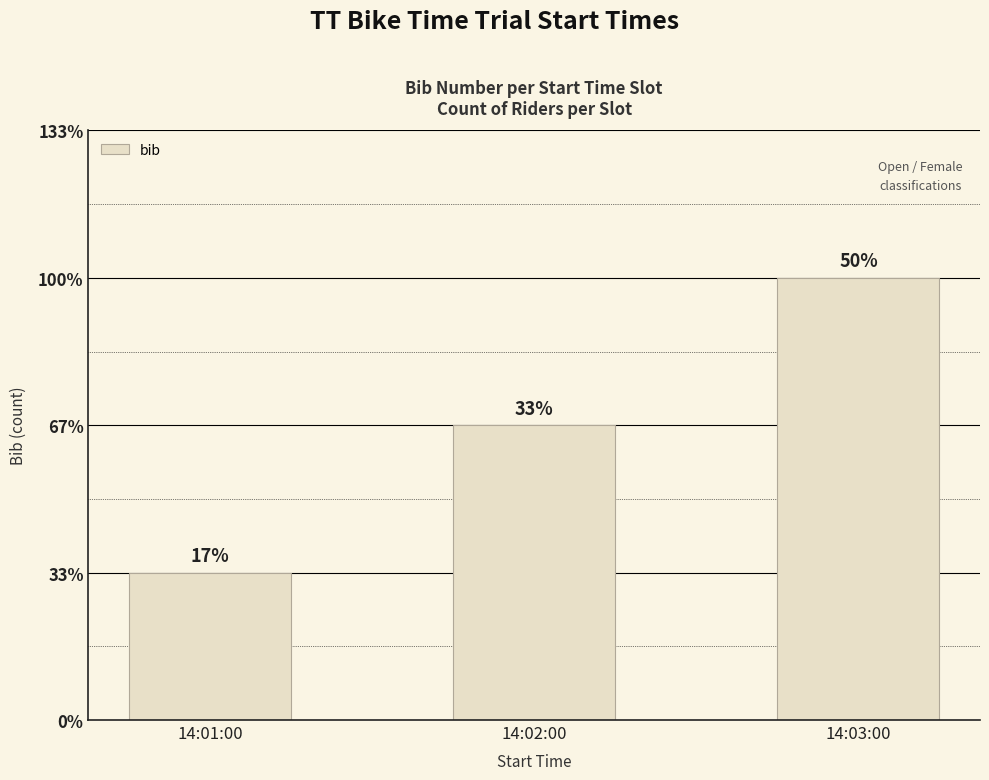

The chart shows a value of 1 at 14:01:00. True or false?

True